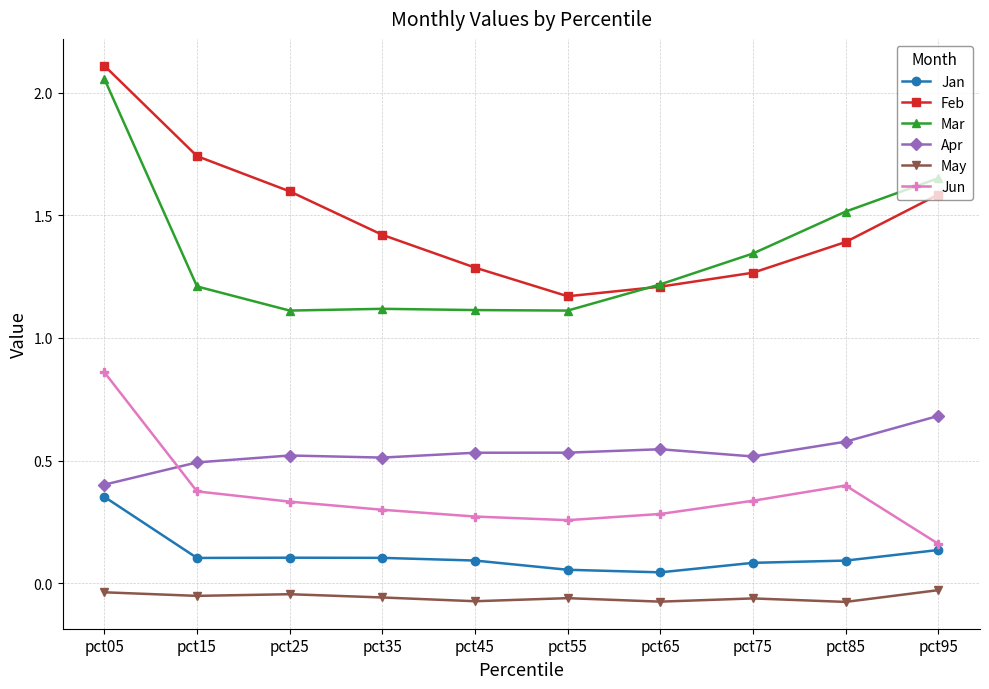

Where is Apr nearest to the value 0?

pct05